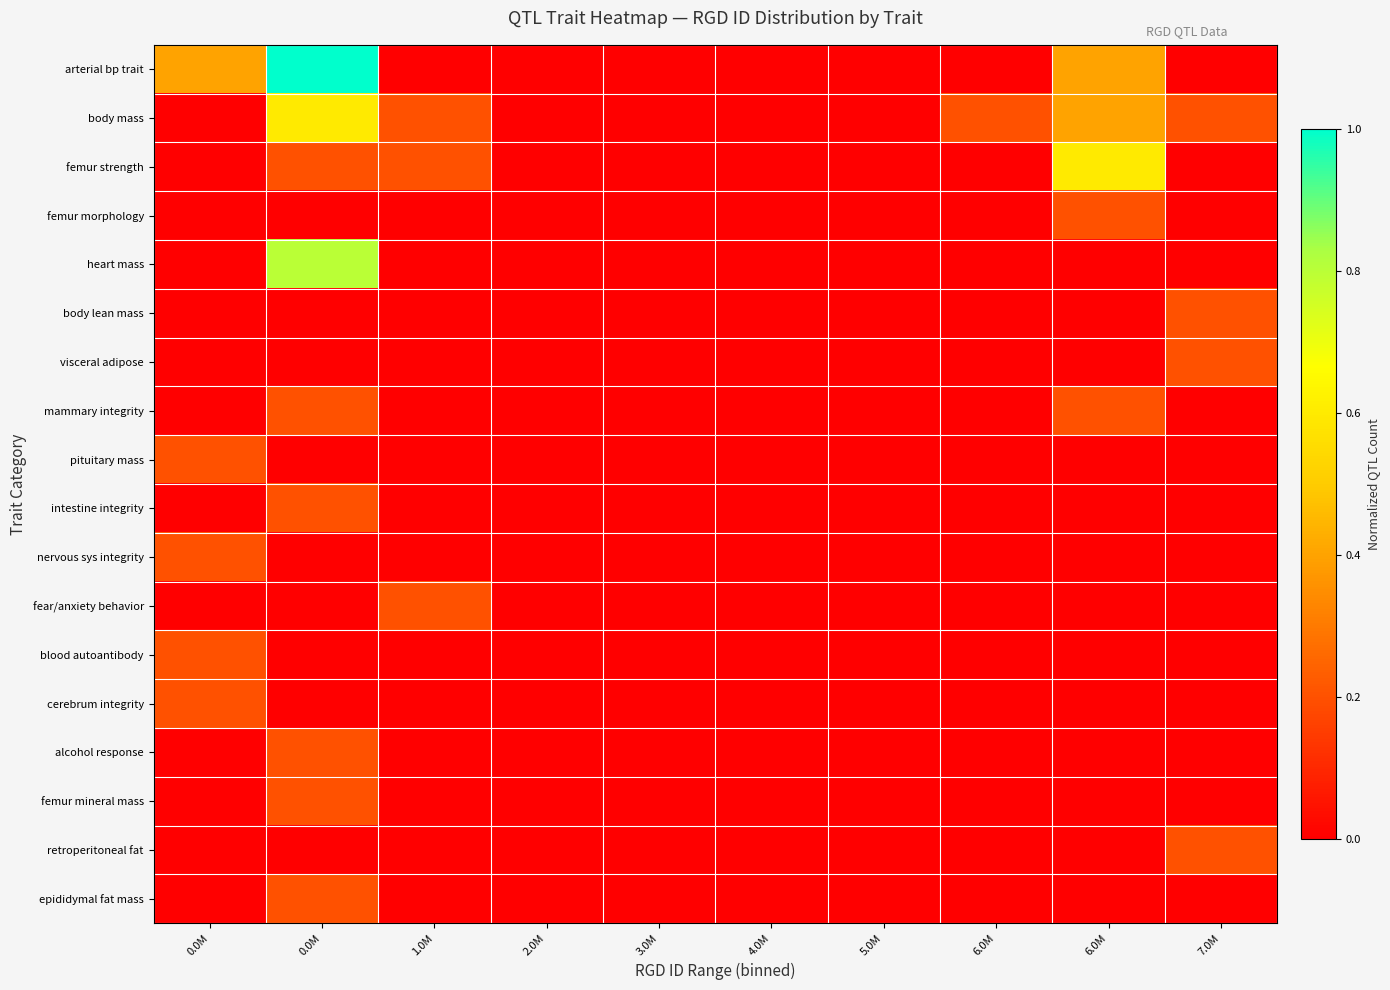

Which has a higher value, 0.0M or 5.0M?

0.0M